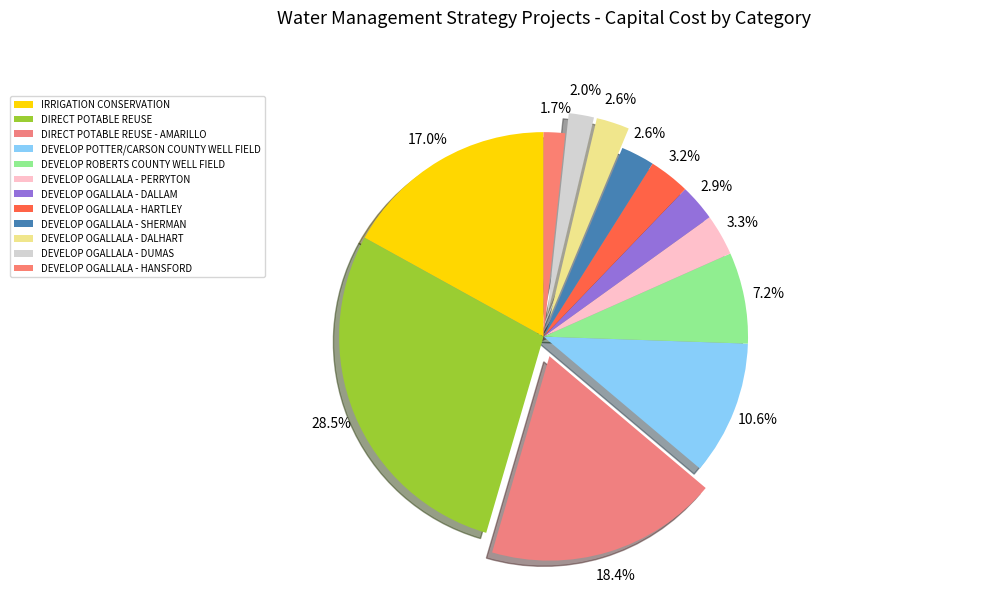

Is DEVELOP OGALLALA - PERRYTON the majority of the pie?

No